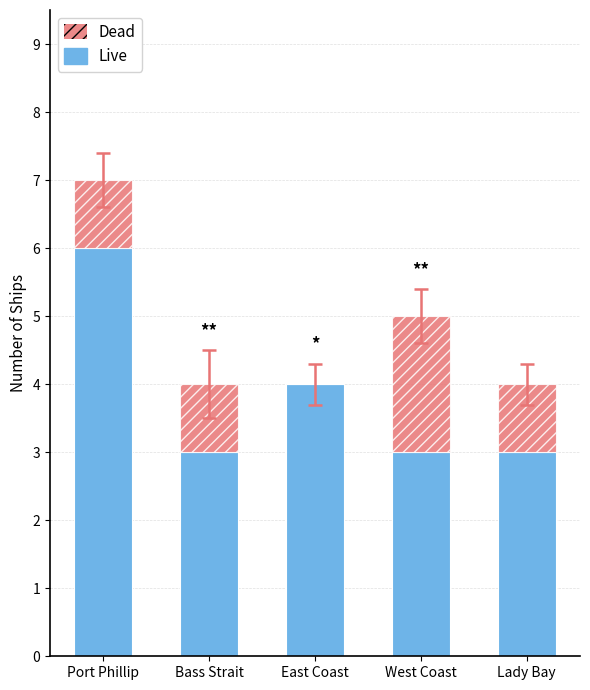

True or false: Live has a value of 4 at East Coast.

True